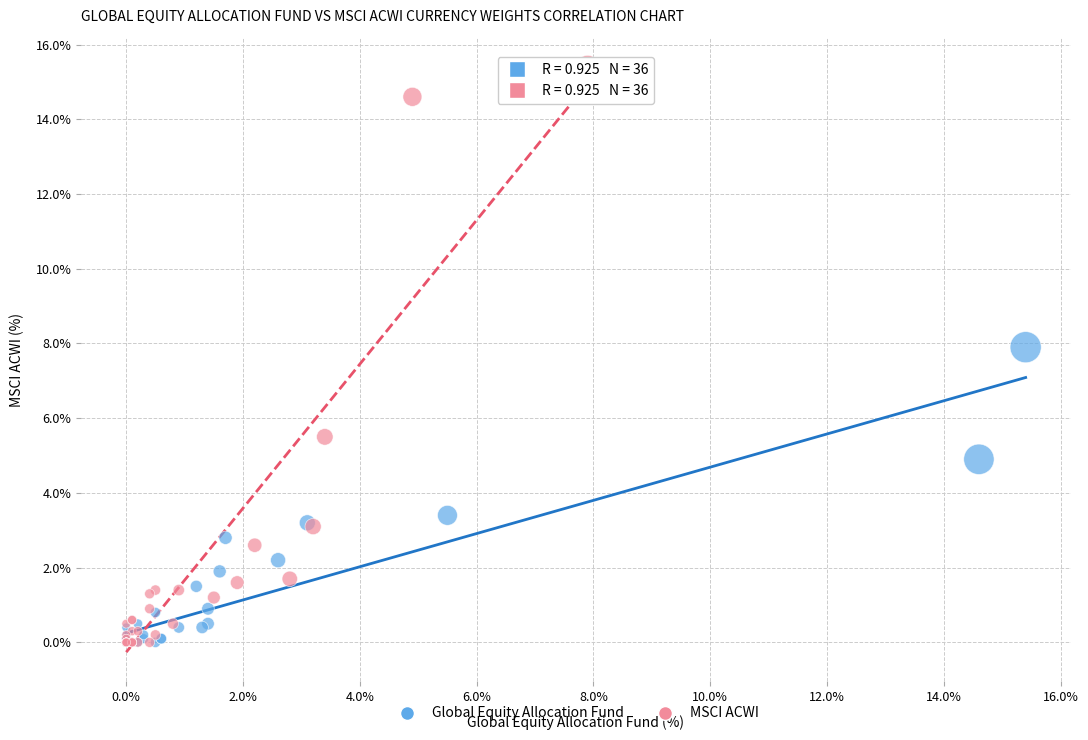

Which series reaches the maximum Y coordinate?

MSCI ACWI